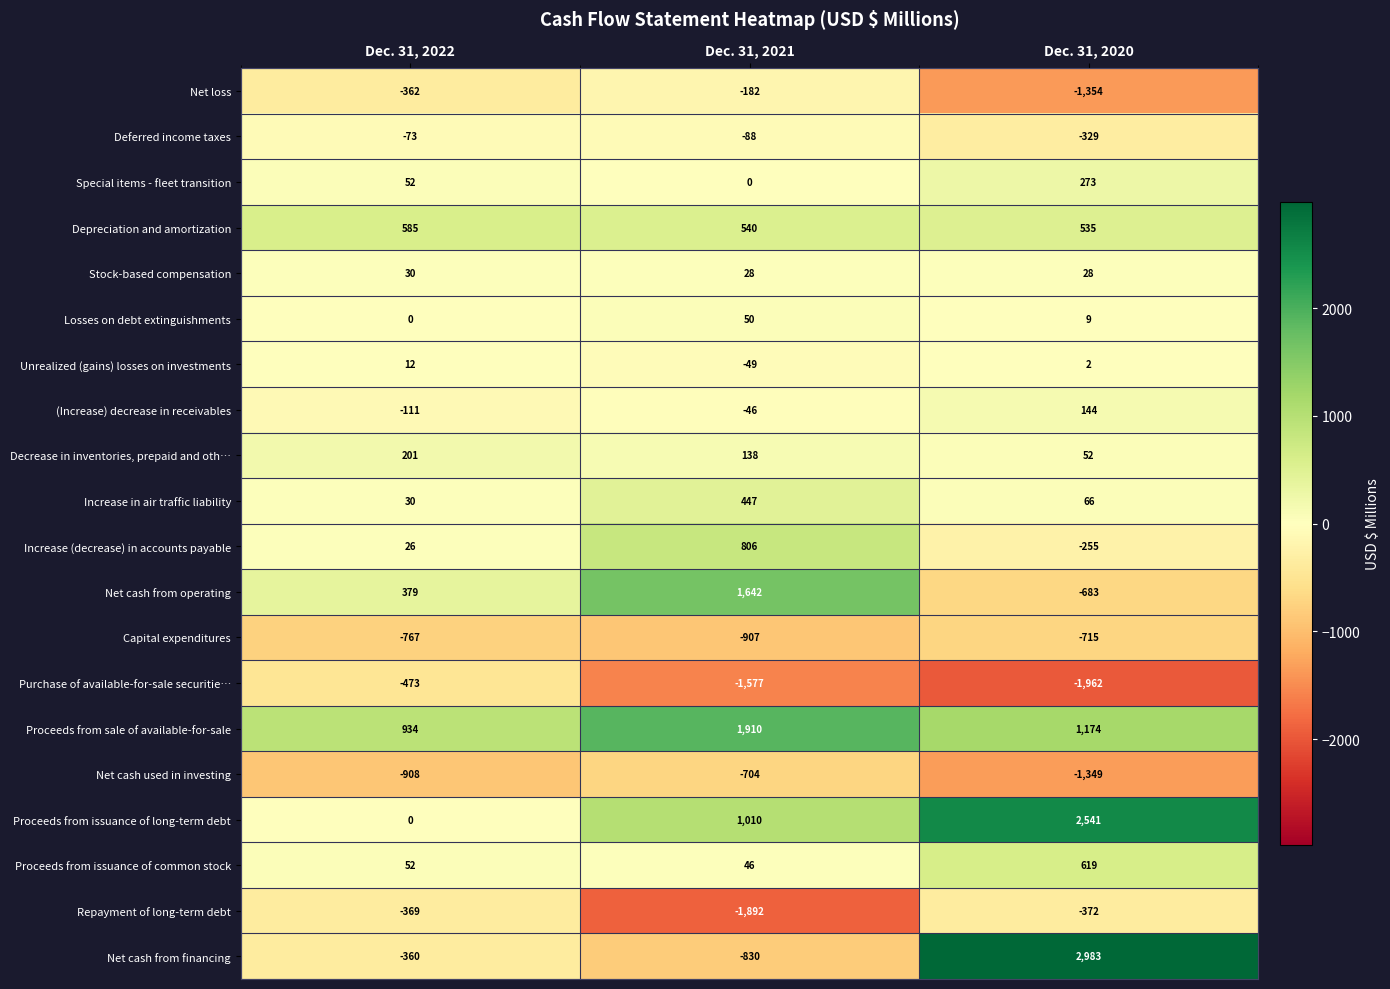

List the series in order of their peak value, highest first.

Net cash from financing, Proceeds from issuance of long-term debt, Proceeds from sale of available-for-sale, Net cash from operating, Increase (decrease) in accounts payable, Proceeds from issuance of common stock, Depreciation and amortization, Increase in air traffic liability, Special items - fleet transition, Decrease in inventories, prepaid and oth…, (Increase) decrease in receivables, Losses on debt extinguishments, Stock-based compensation, Unrealized (gains) losses on investments, Deferred income taxes, Net loss, Repayment of long-term debt, Purchase of available-for-sale securitie…, Net cash used in investing, Capital expenditures